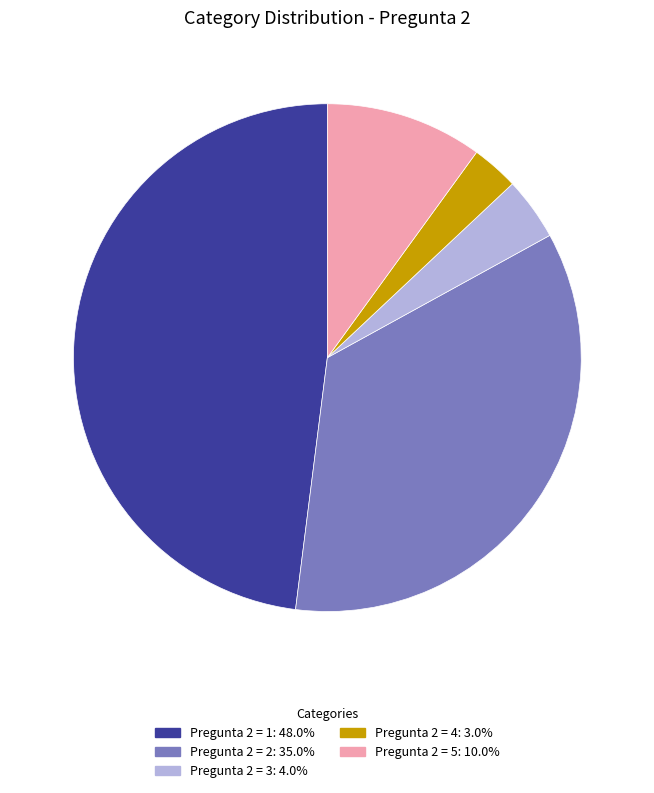

Is there a majority slice in this chart?

No